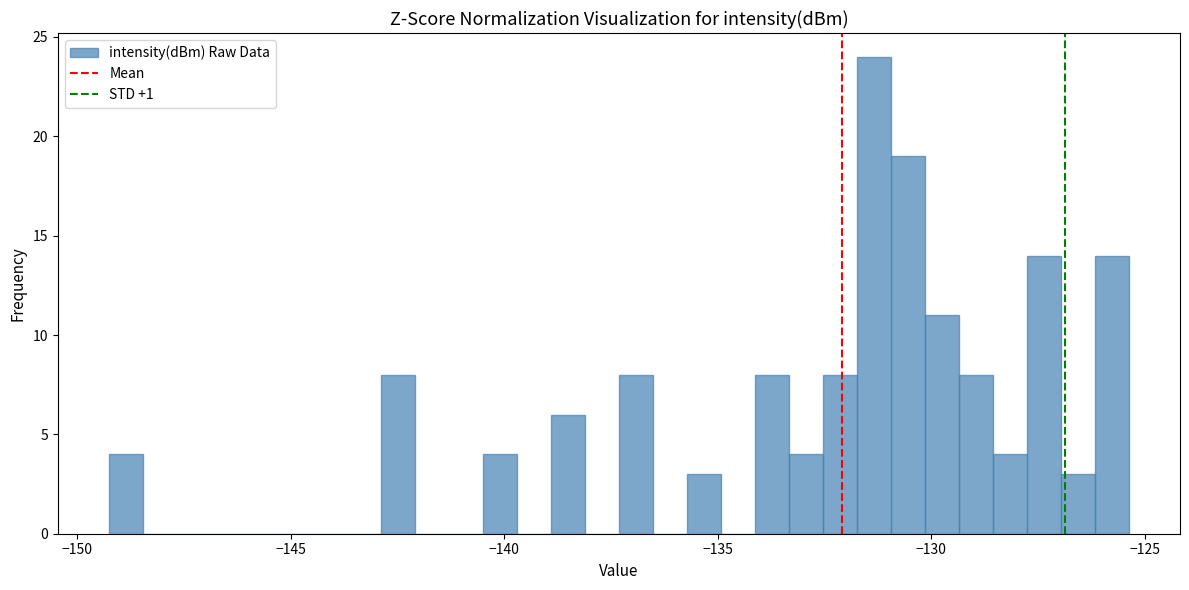

Around what value on the x-axis is the tallest bar? Give the approximate position of its centre, as read against the axis.

-131.5